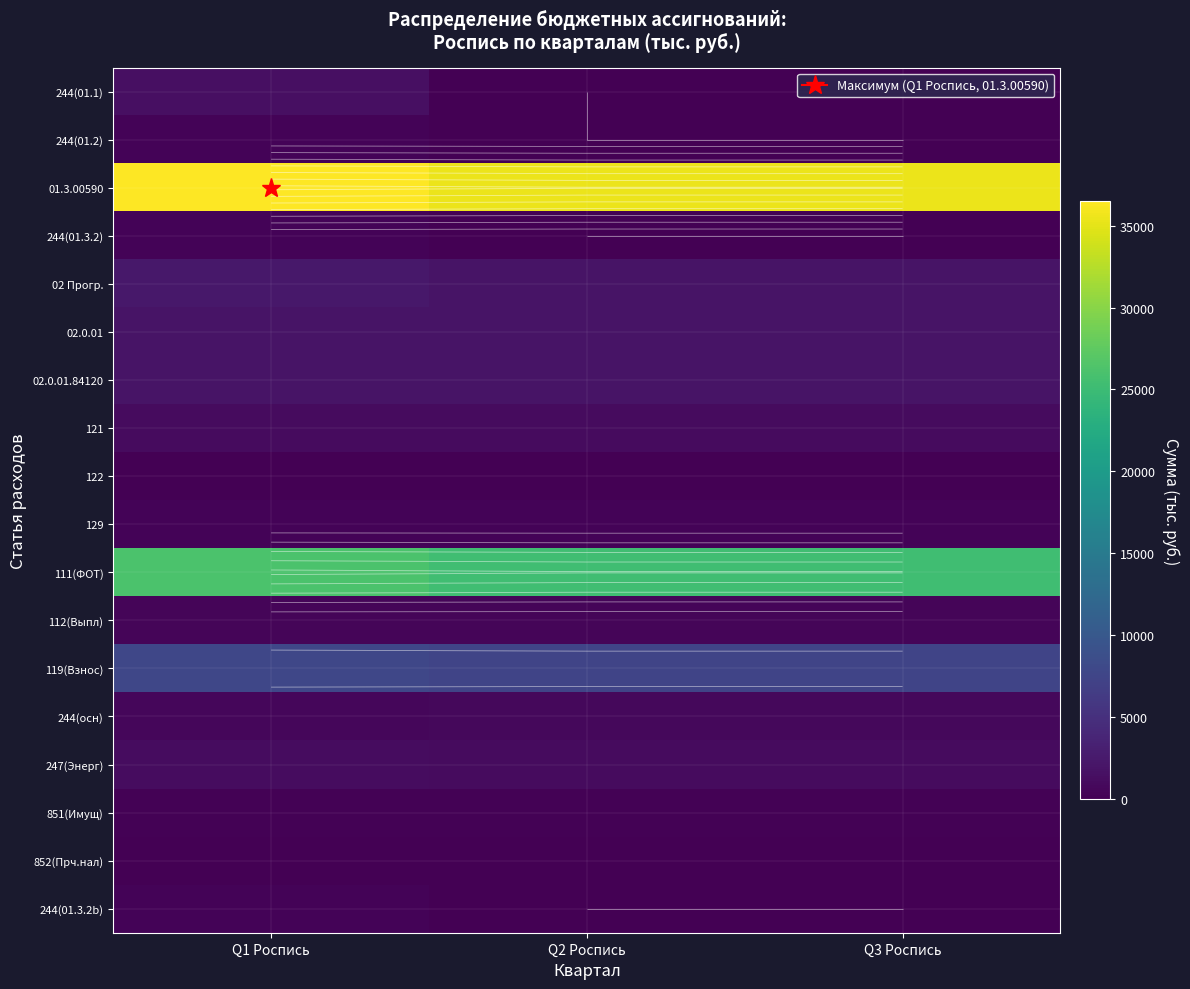

Is the value of 244(01.1) at Q3 Роспись greater than the value of 129 at Q3 Роспись?

No